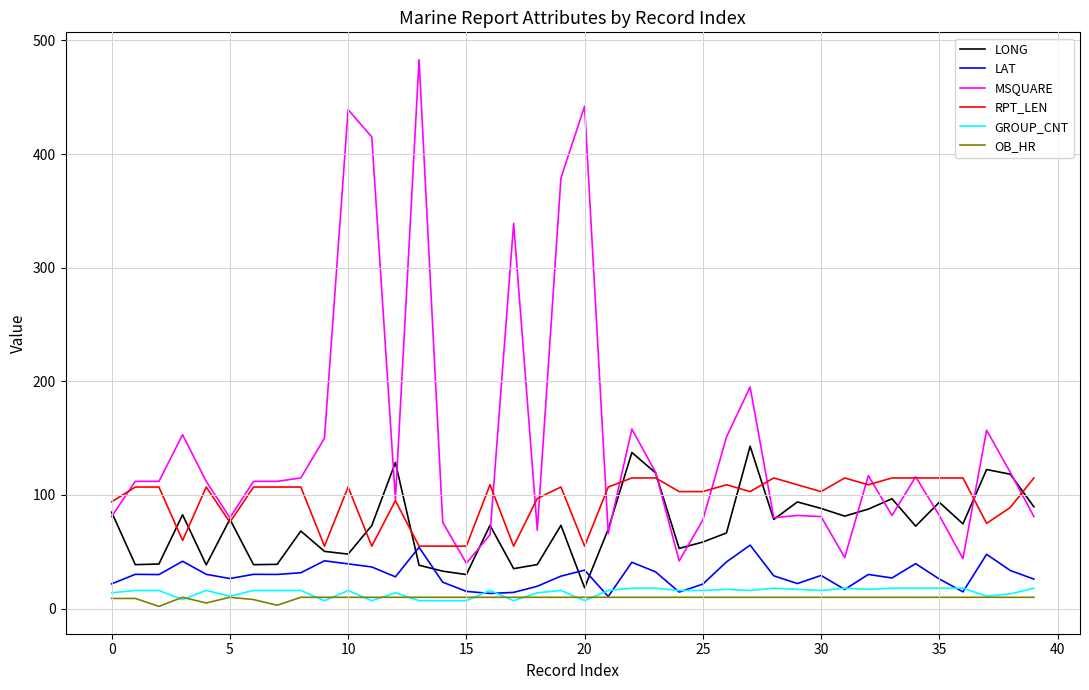

What is the highest value of the RPT_LEN series?

115.0